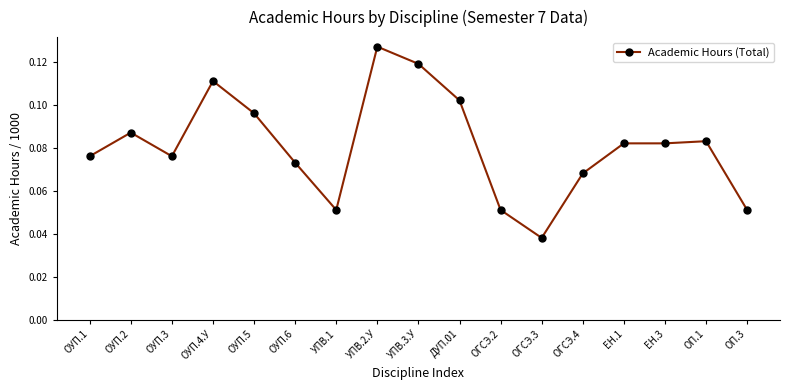

At which category does the chart reach its minimum across all series?

ОГСЭ.3